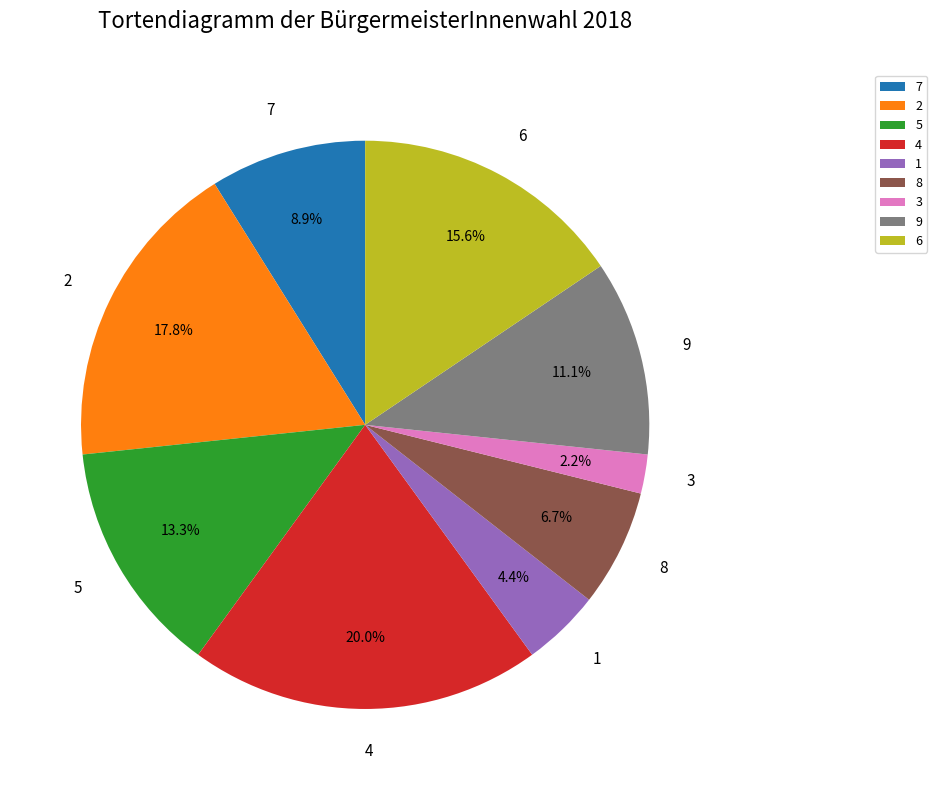

What percentage do 8 and 1 together represent?

11.1%